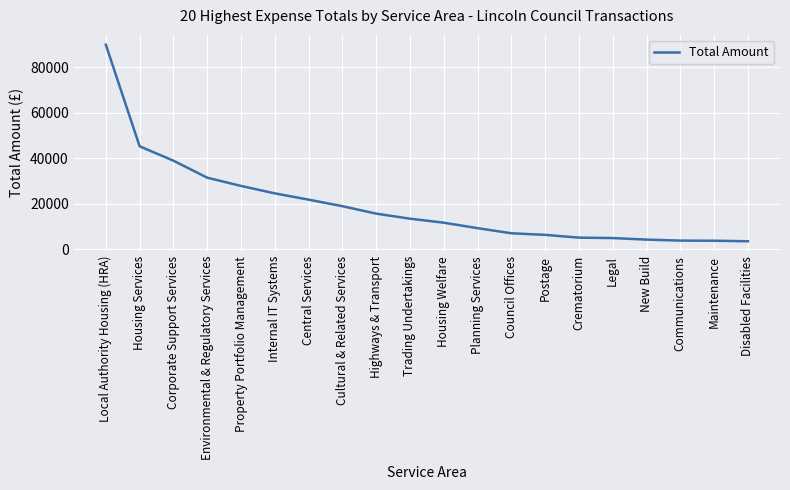

How many lines are shown in the chart?

1